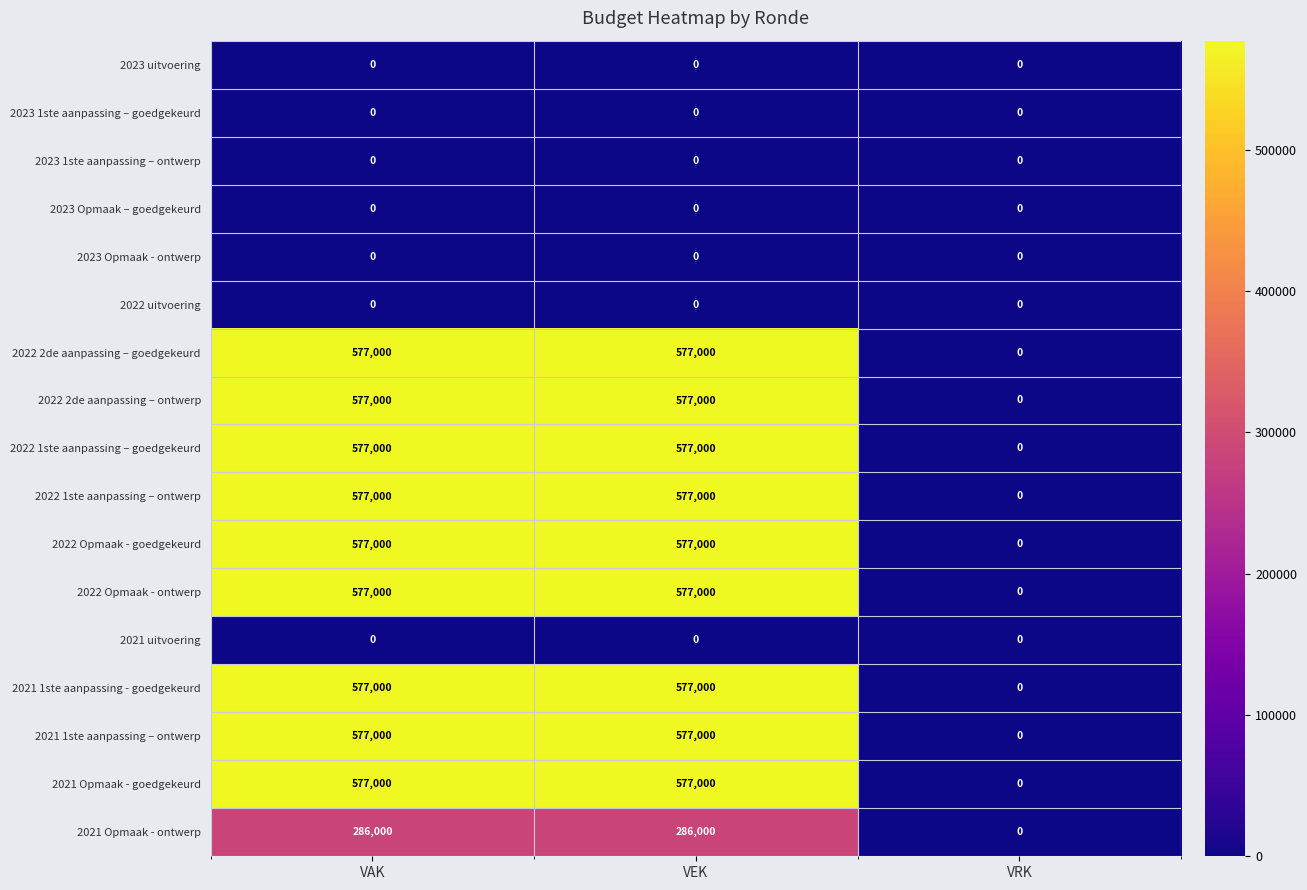

At how many categories does at least one series exceed 116419?

2